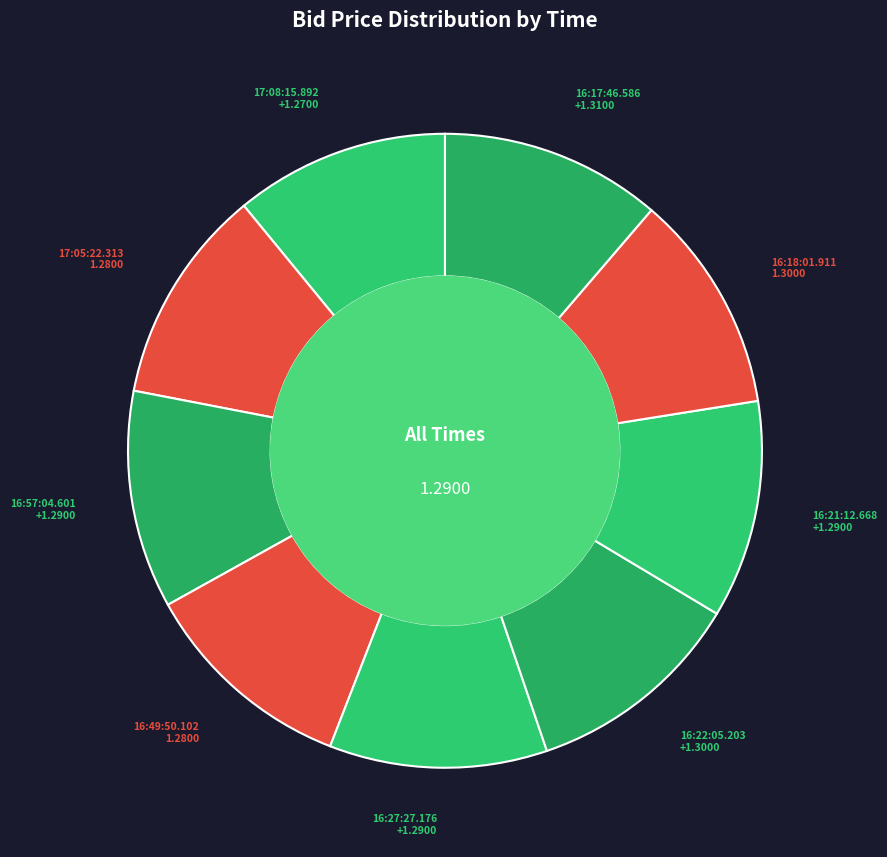

Combined, do 16:49:50.102 and 16:22:05.203 account for over 50%?

No